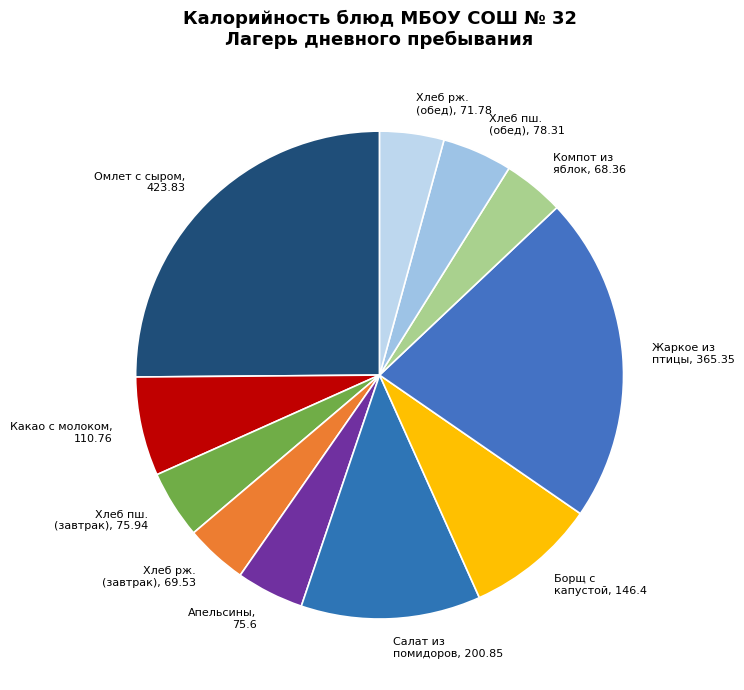

Is there any slice that represents more than half of the pie?

No